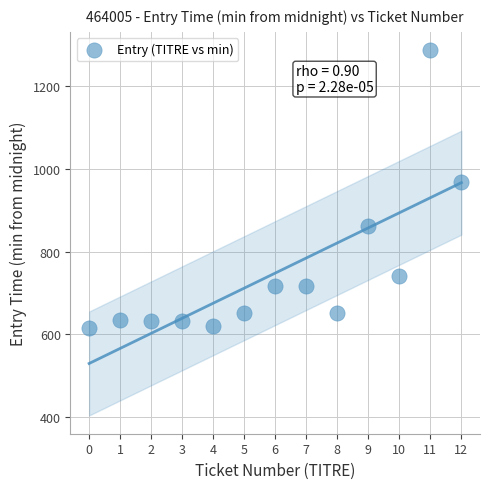

What is the range of Y values (max minus min)?

672